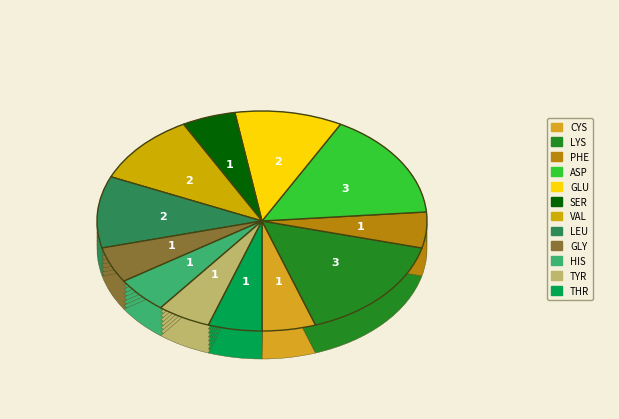

How much of the chart is everything except LEU?

89.5%